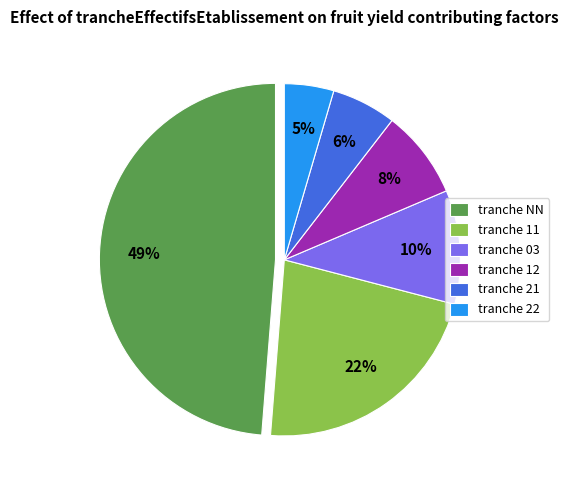

To the nearest percent, what is the difference between the largest and smallest slice percentages?

44%